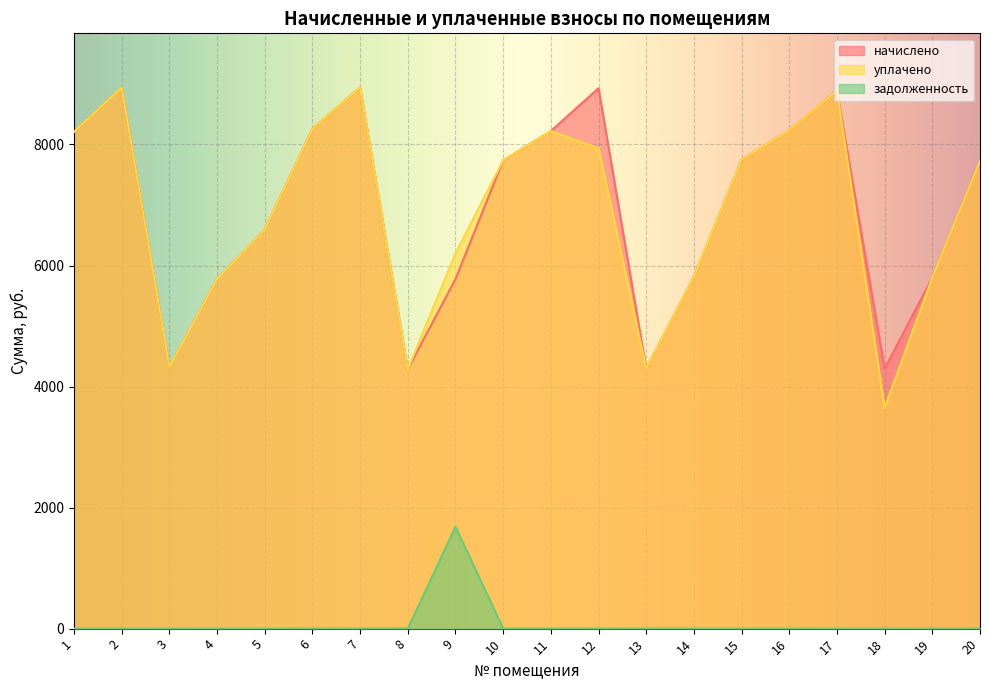

True or false: задолженность has more than 2 points higher than both neighbors.

False